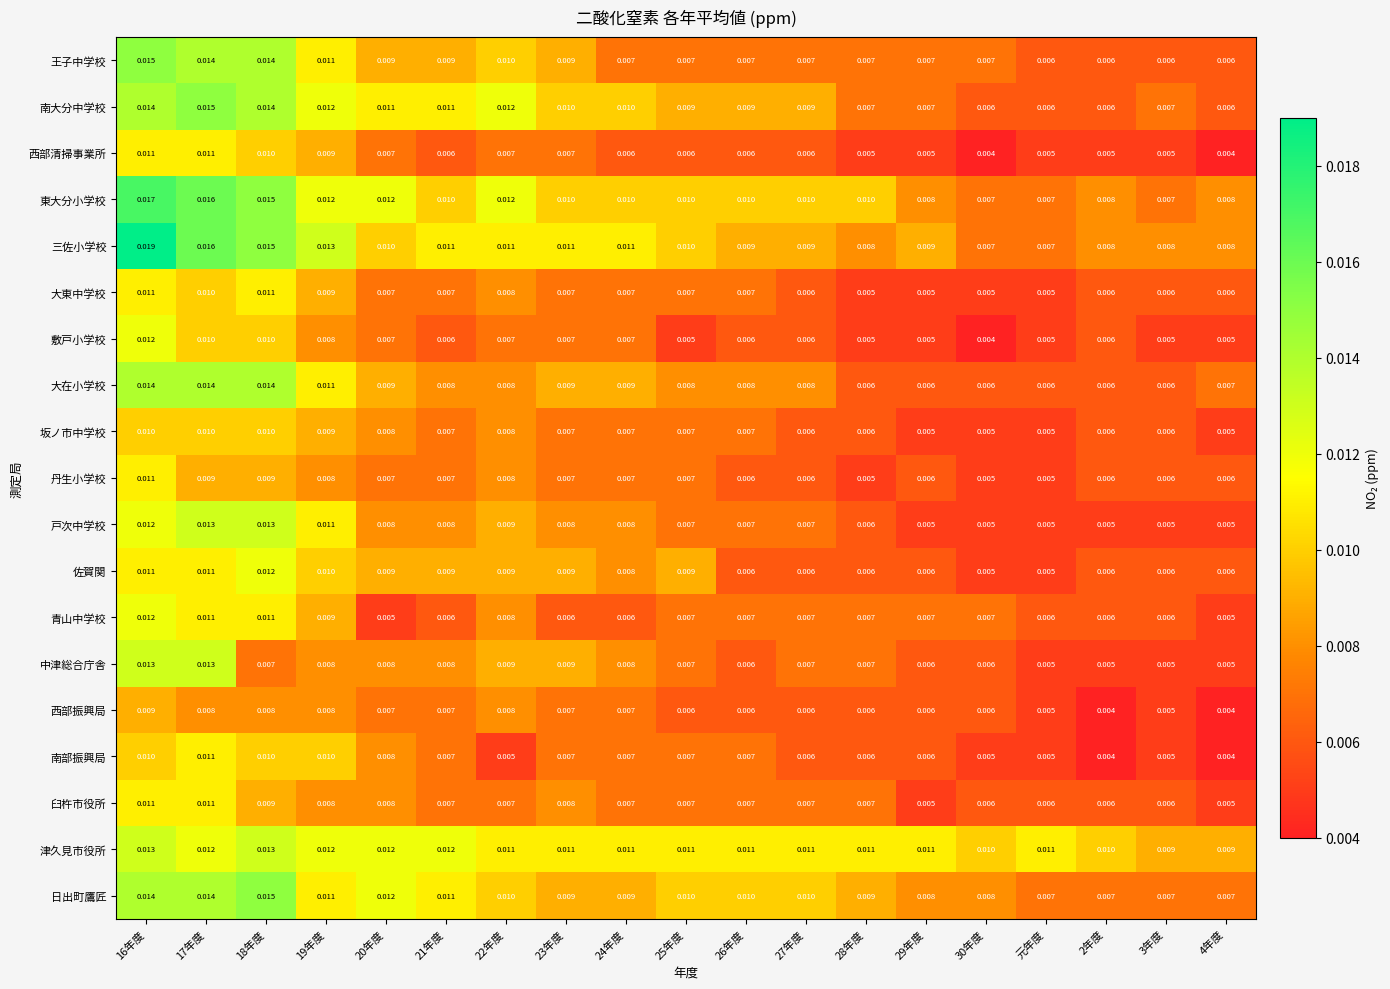

At which category is the sum across all series the highest?

16年度